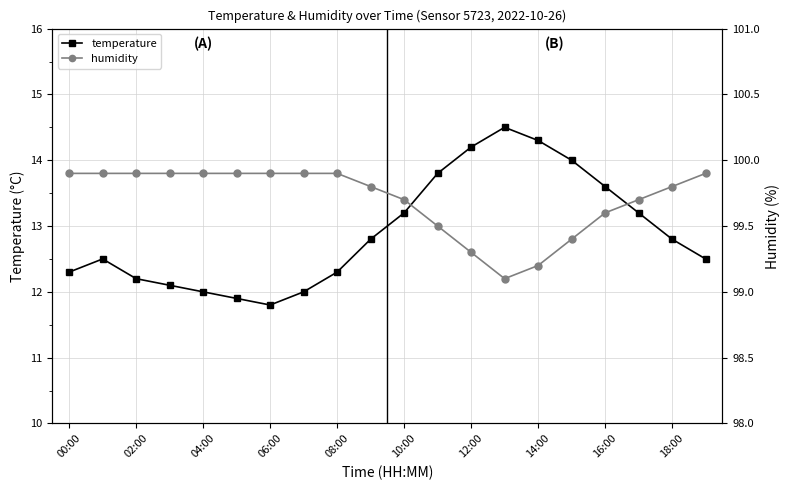

What is the minimum value shown in the chart?

11.8